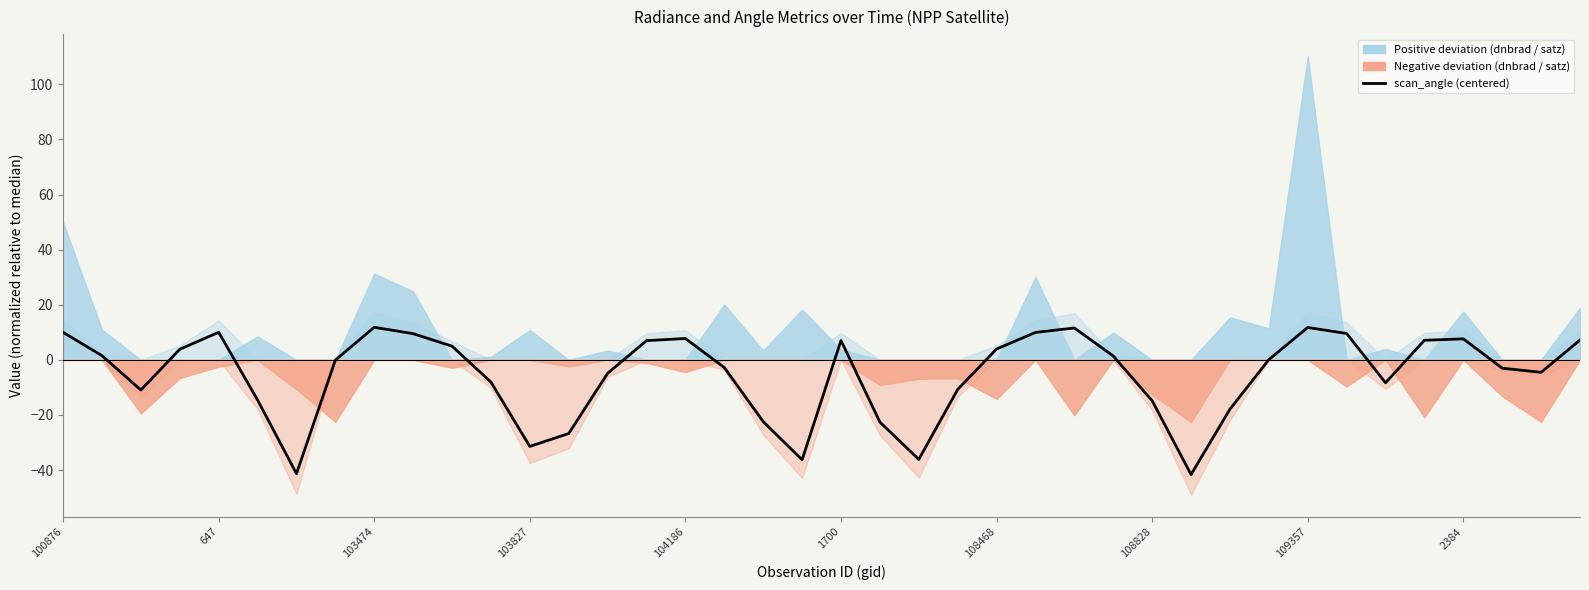

At which category does the chart reach its peak across all series?

103474